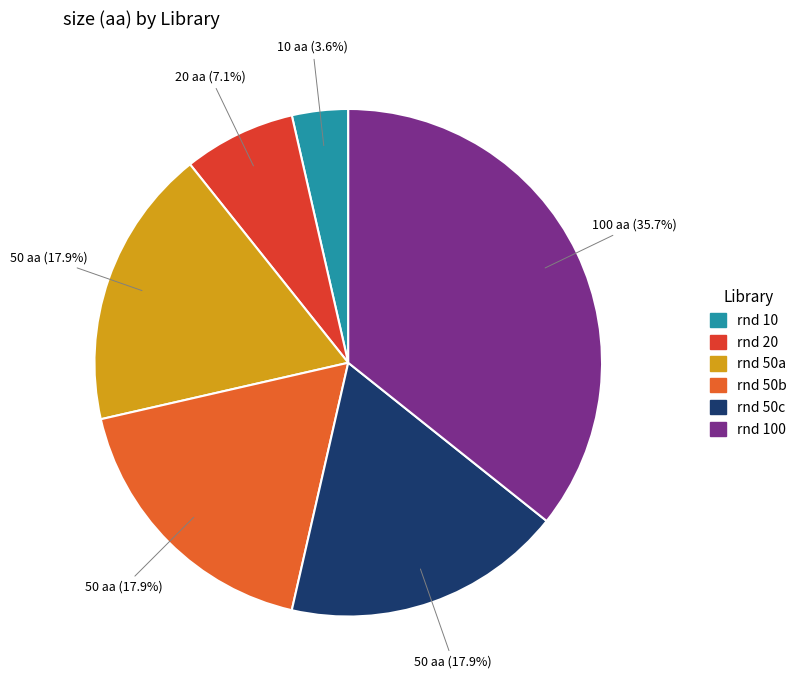

How many slices are in this pie chart?

6